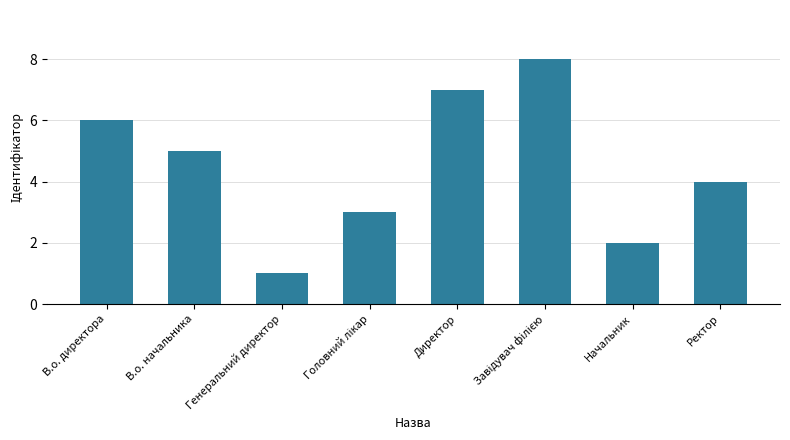

Which category has the lowest value across all series?

Генеральний директор